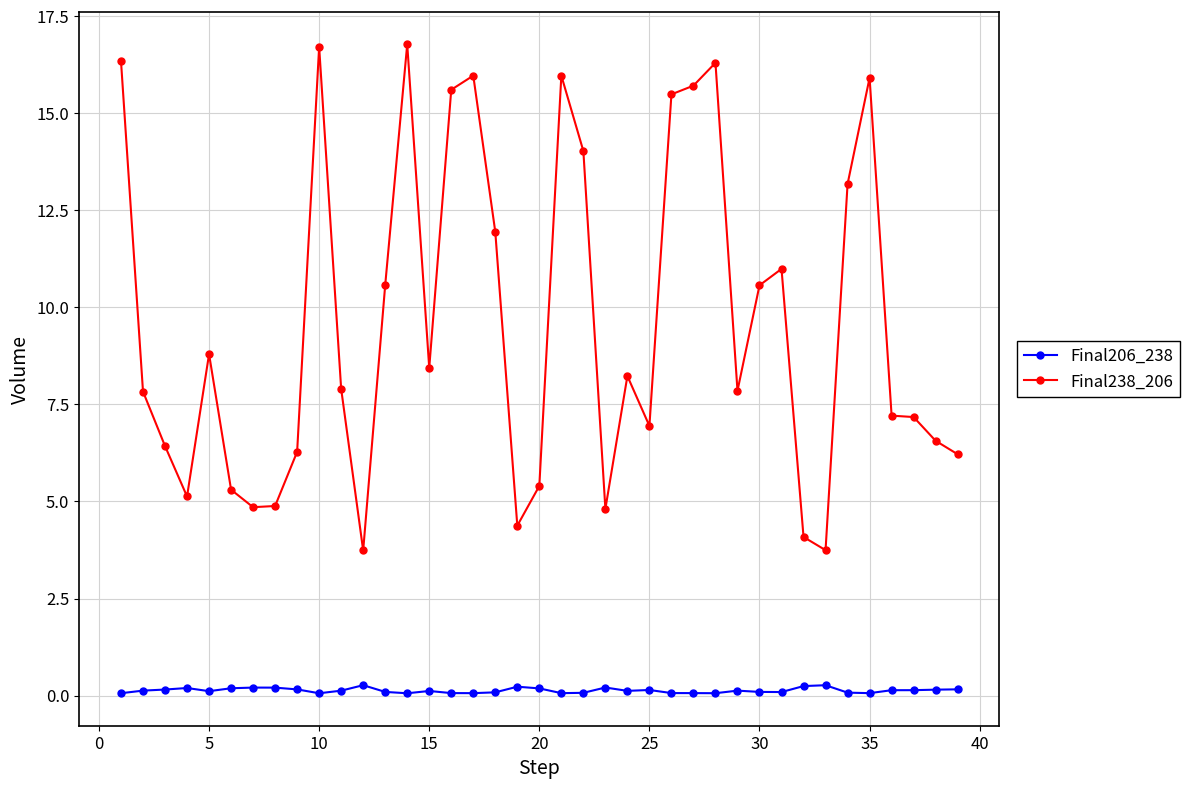

True or false: Final238_206 has more than 0 points higher than both neighbors.

True